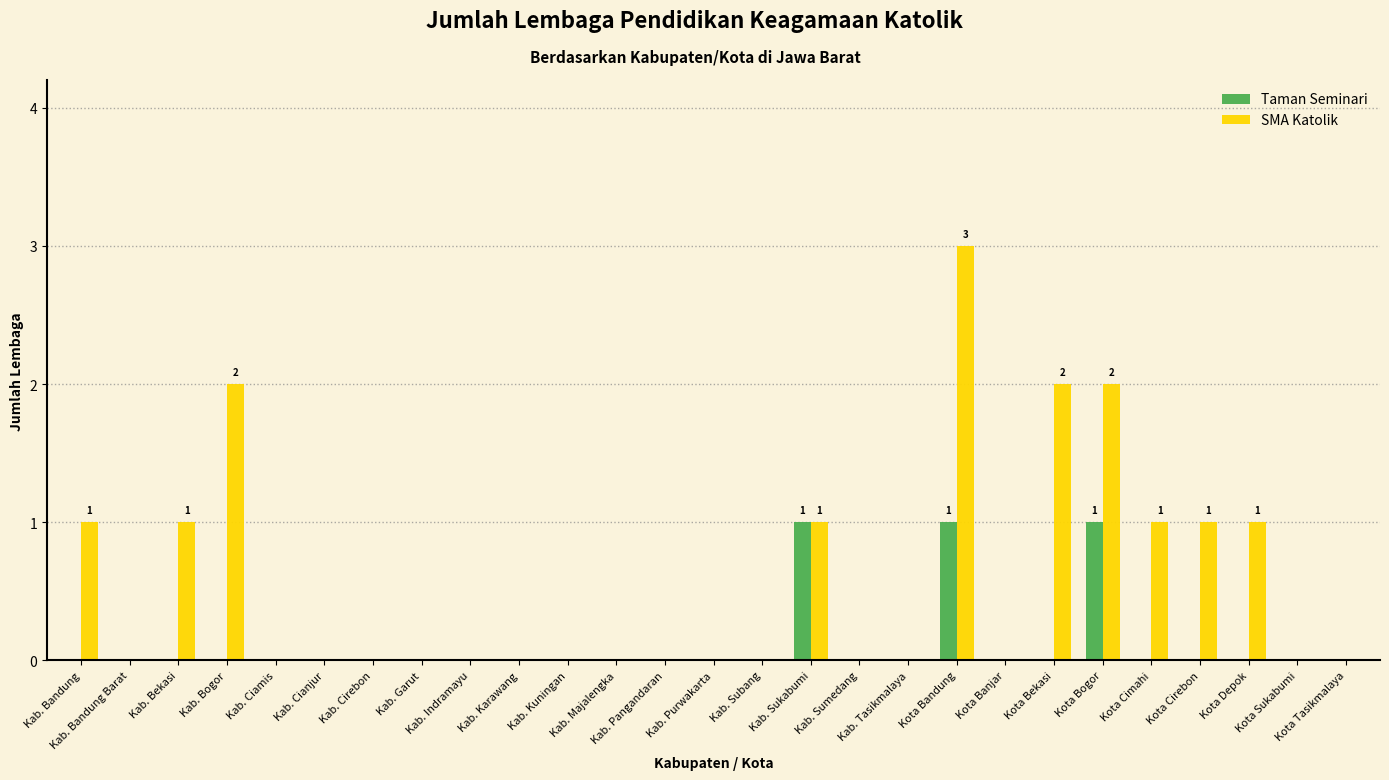

Count the SMA Katolik values in the range 0 to 1.

23